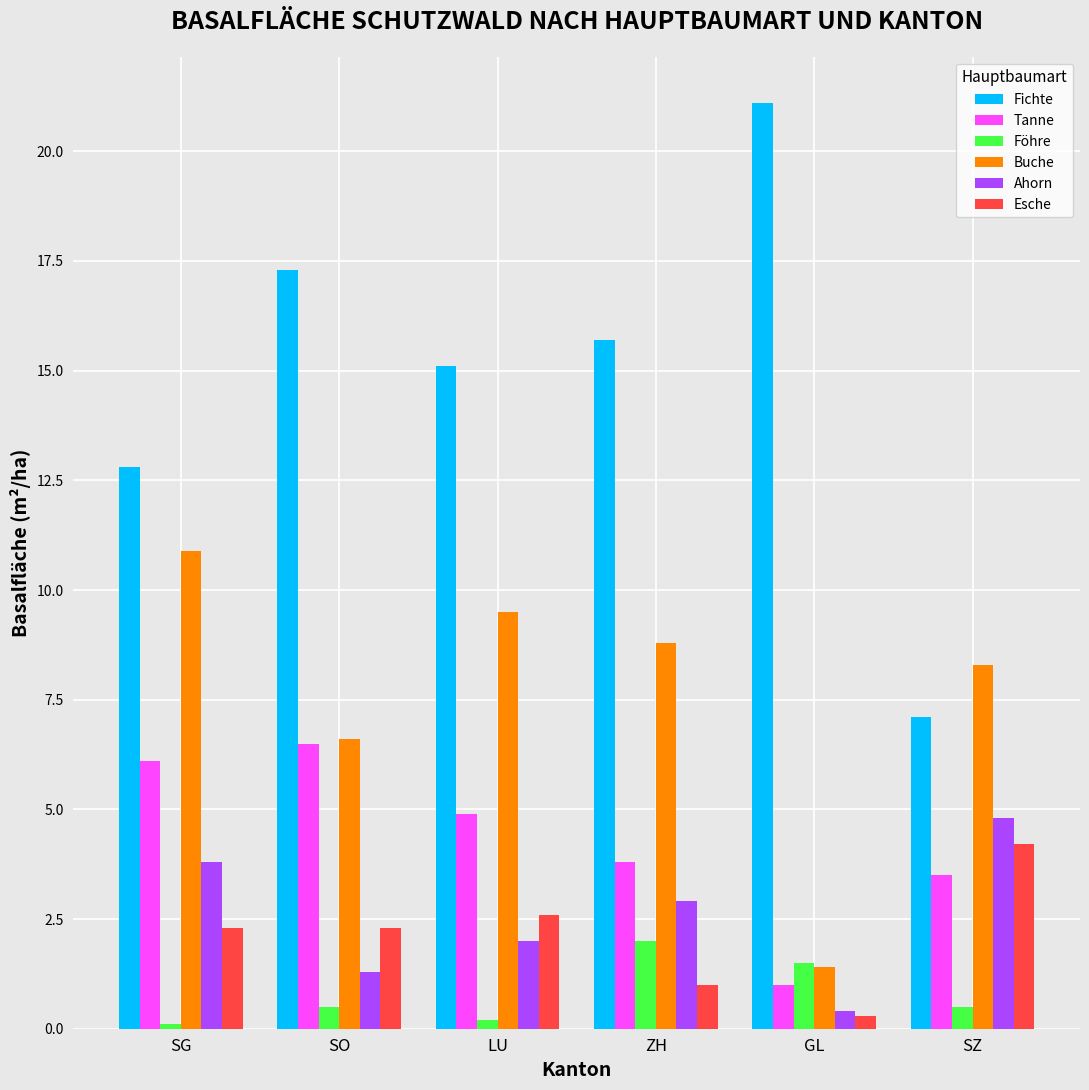

Which series changed the most between ZH and GL?

Buche